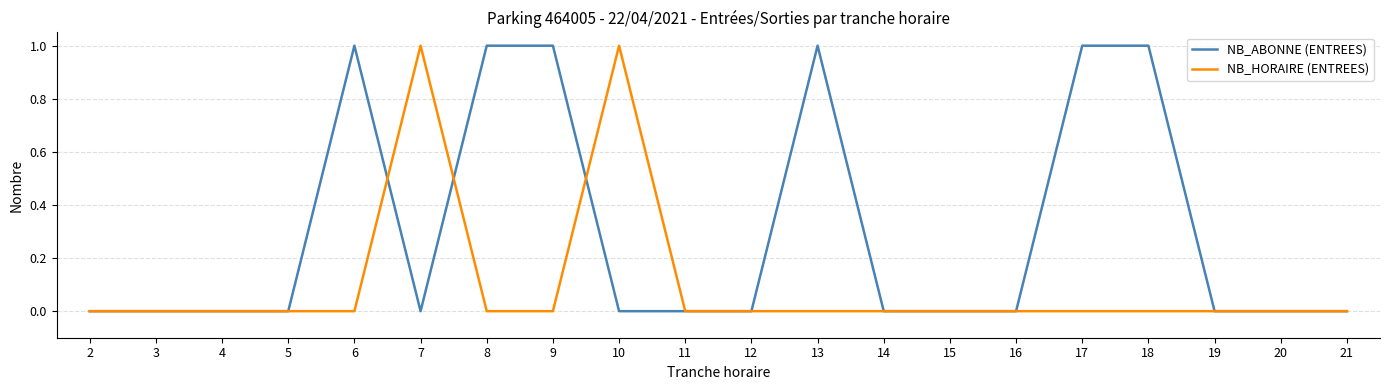

The value of NB_ABONNE (ENTREES) at 20 is -1. True or false?

False